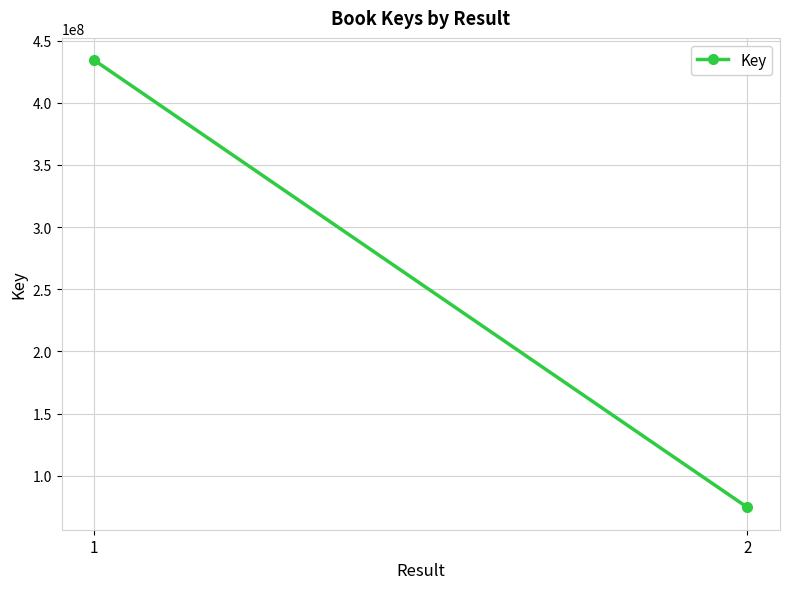

What is the smallest value displayed?

74652274